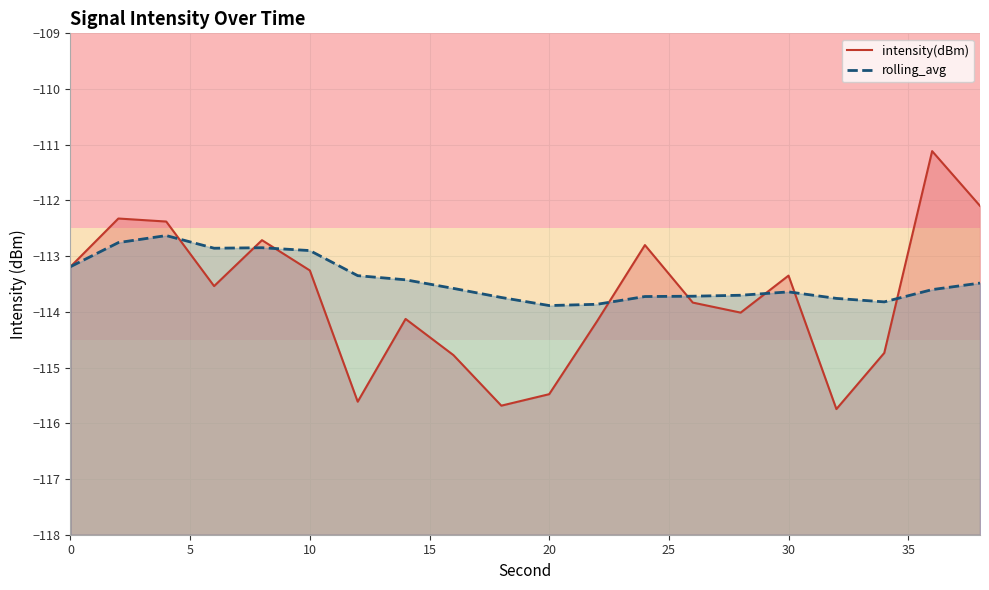

What is the sum of all rolling_avg values?

-2268.5